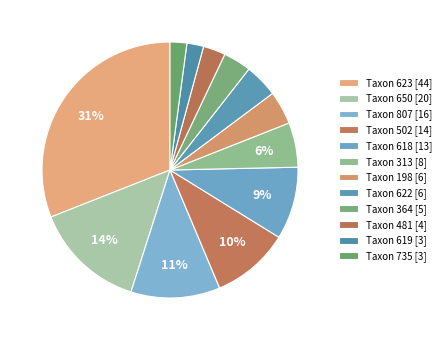

What is the smallest slice in the pie chart?

619